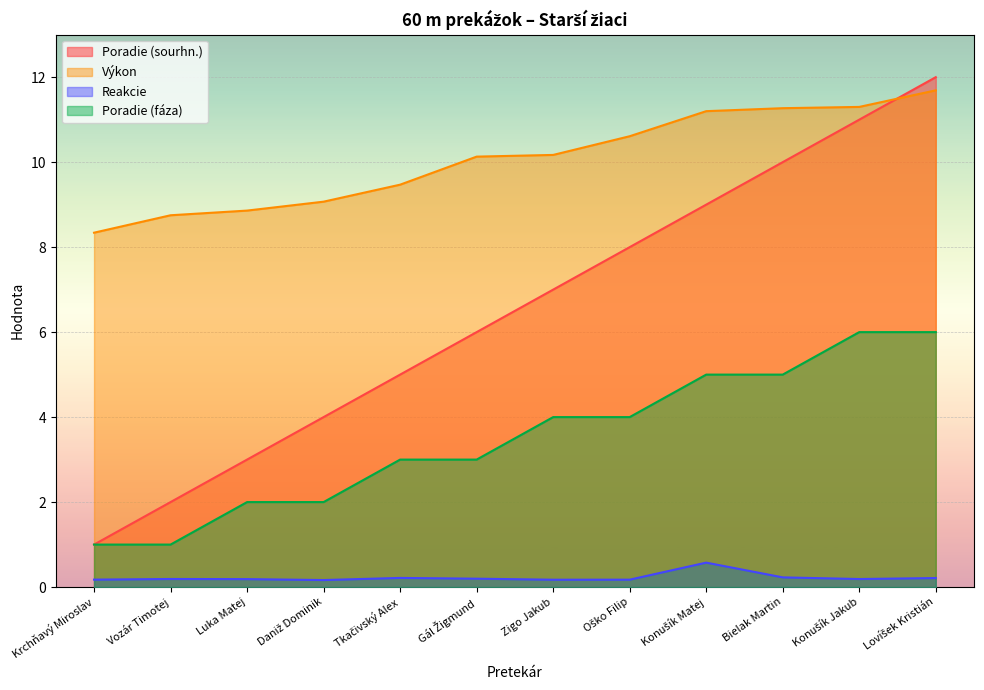

What is the value of the Reakcie point at the 2nd from the left?

0.2